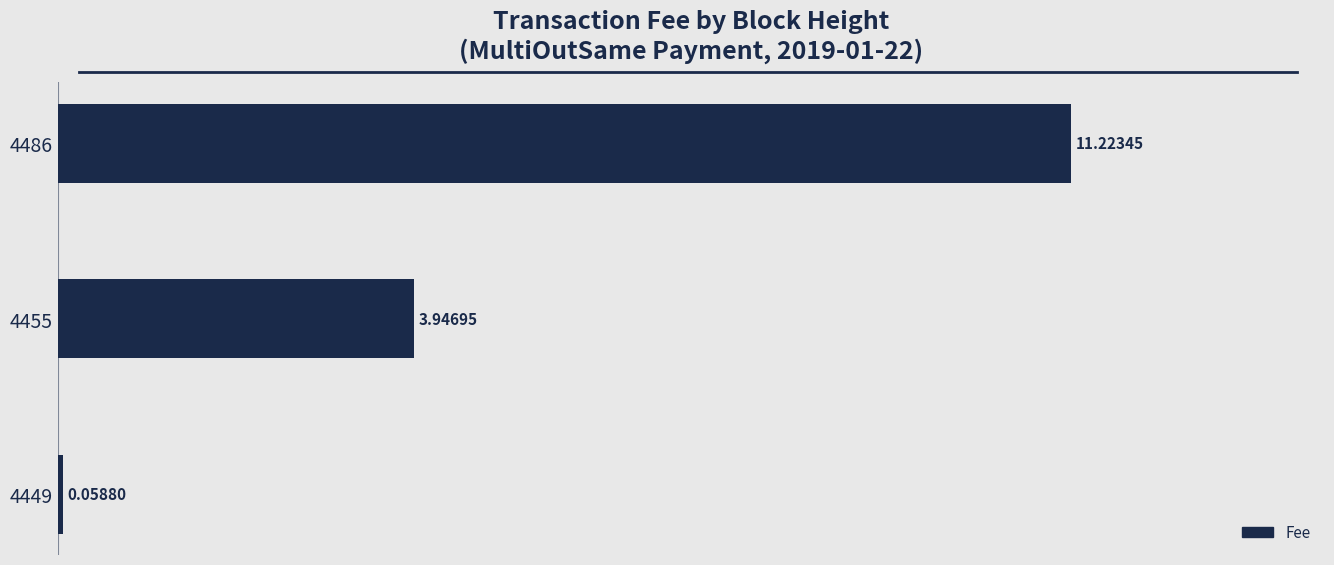

What is the sum of all values?

15.2